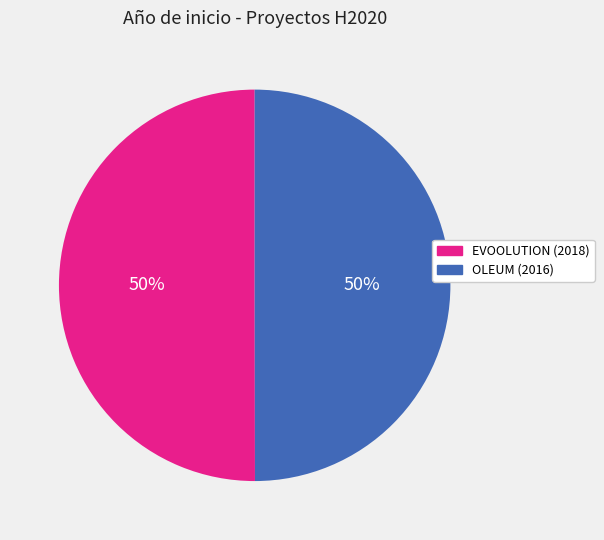

True or false: OLEUM (2016) accounts for 64% of the total.

False